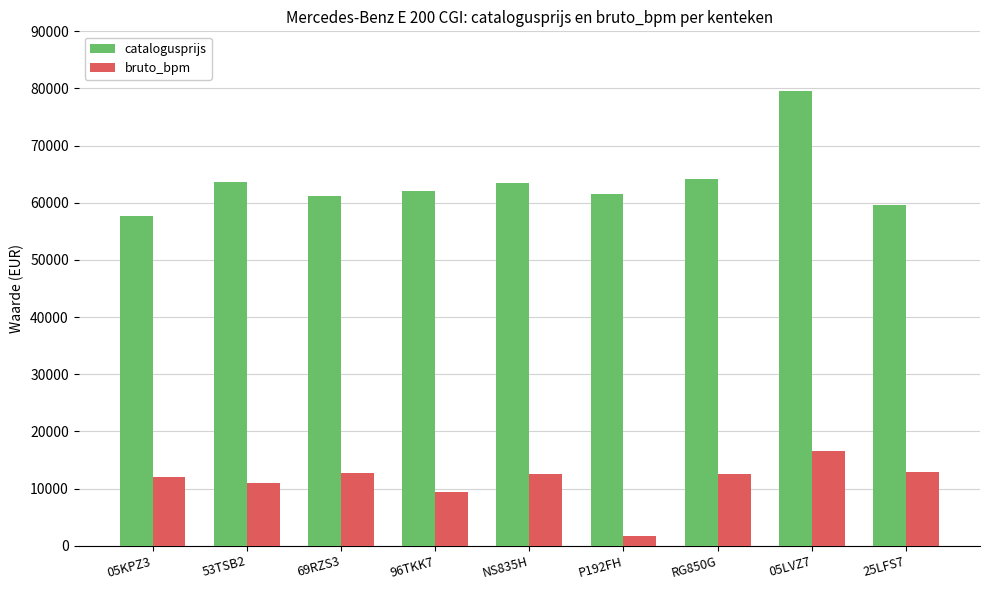

What is the difference between the catalogusprijs values at 53TSB2 and 05LVZ7?

15952